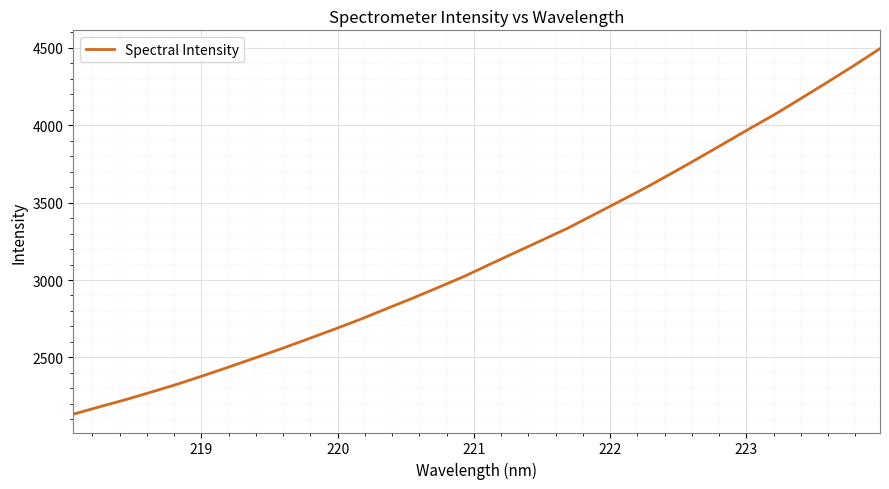

What is the difference between the maximum and minimum values?

2361.4